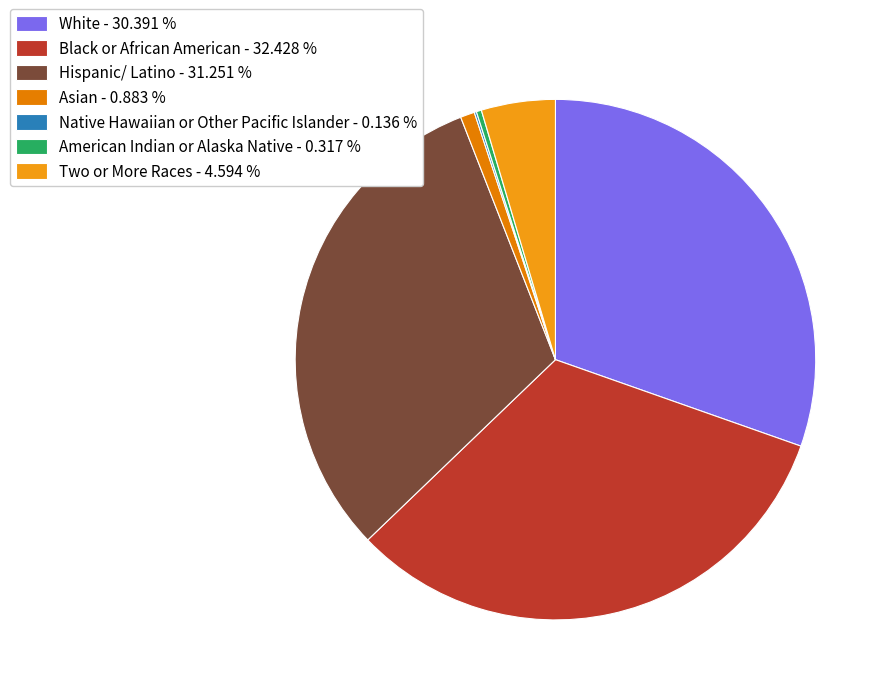

Does Hispanic/ Latino represent more than half of the total?

No